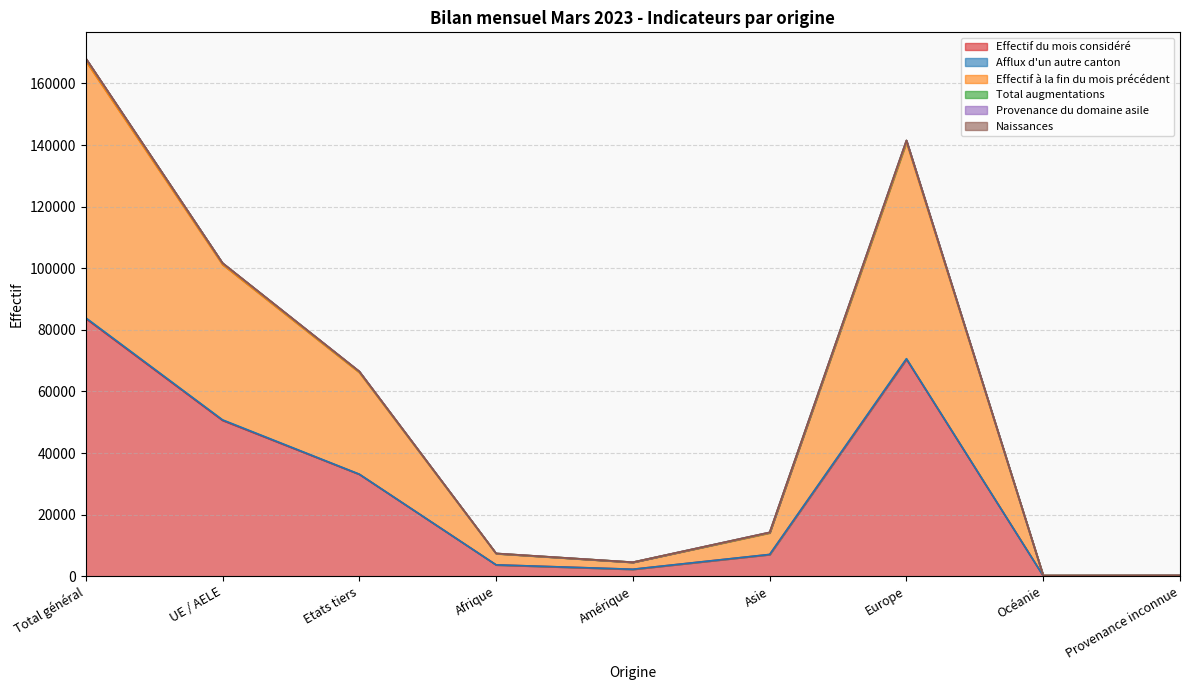

How many lines are shown in the chart?

6